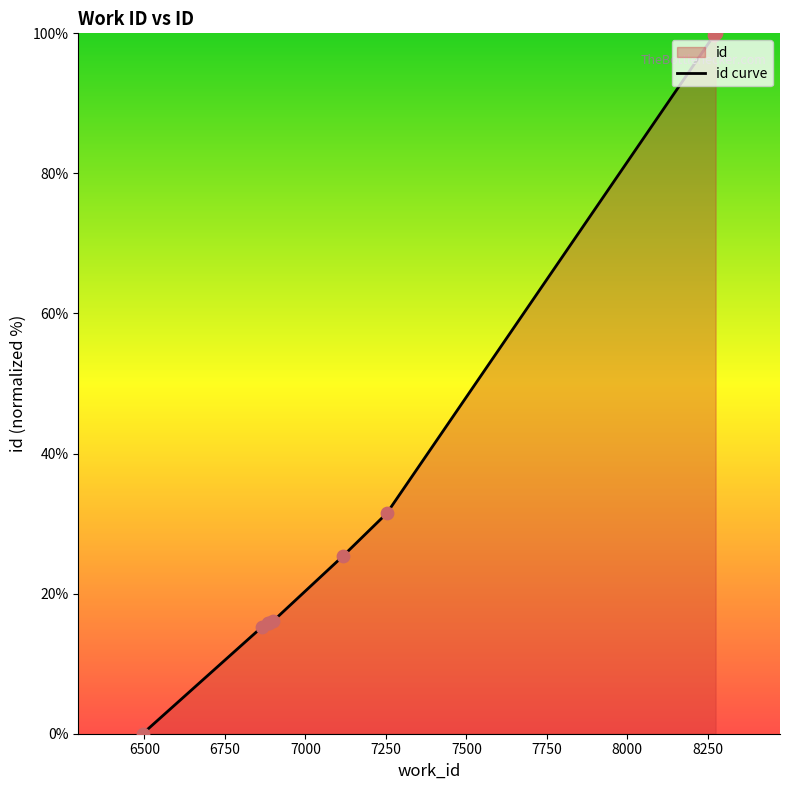

What is the difference between the maximum and minimum values?

100.0